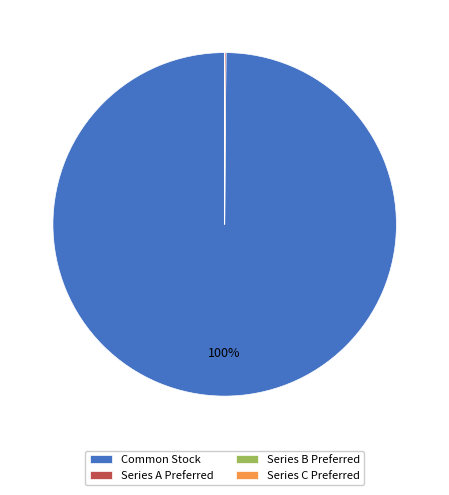

Does any single category account for the majority?

Yes